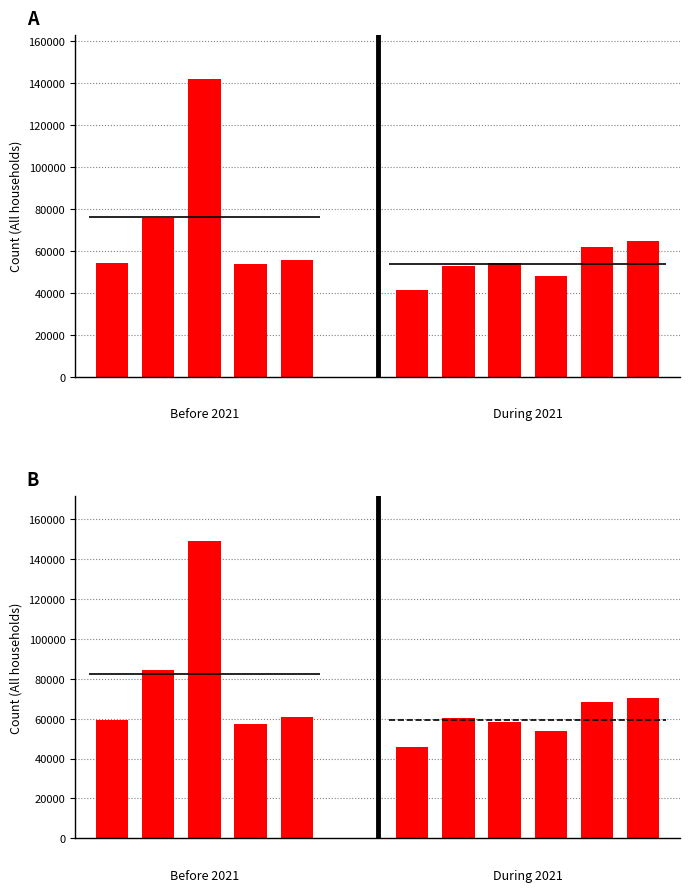

Reading left to right, extract all data points from this chart.

2011: 54035	75506	141567	53722	55596	41512	52648	54314	47772	61998	64605
2021: 59457	84642	149208	57576	60935	45715	60147	58283	54005	68397	70445